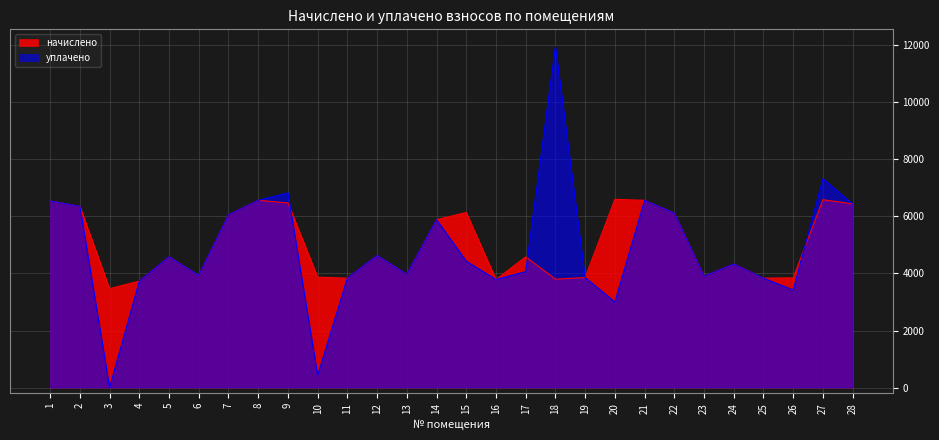

Reading left to right, what are all the values shown in this chart?

начислено: 1=6543.4	2=6359.0	3=3467.7	4=3732.5	5=4585.0	6=3939.8	7=6059.5	8=6566.4	9=6474.3	10=3870.7	11=3836.2	12=4631.0	13=3974.4	14=5886.7	15=6140.2	16=3790.1	17=4585.0	18=3801.6	19=3859.2	20=6601.0	21=6566.4	22=6117.1	23=3905.3	24=4331.7	25=3836.2	26=3847.7	27=6589.4	28=6439.7
уплачено: 1=6543.4	2=6359.0	3=0.0	4=3732.5	5=4585.0	6=3939.8	7=6059.5	8=6566.4	9=6824.0	10=430.1	11=3836.2	12=4631.0	13=3974.4	14=5886.7	15=4431.5	16=3790.1	17=4066.1	18=11963.8	19=3858.7	20=3000.0	21=6566.4	22=6117.1	23=3904.8	24=4331.7	25=3836.2	26=3420.2	27=7321.6	28=6439.7